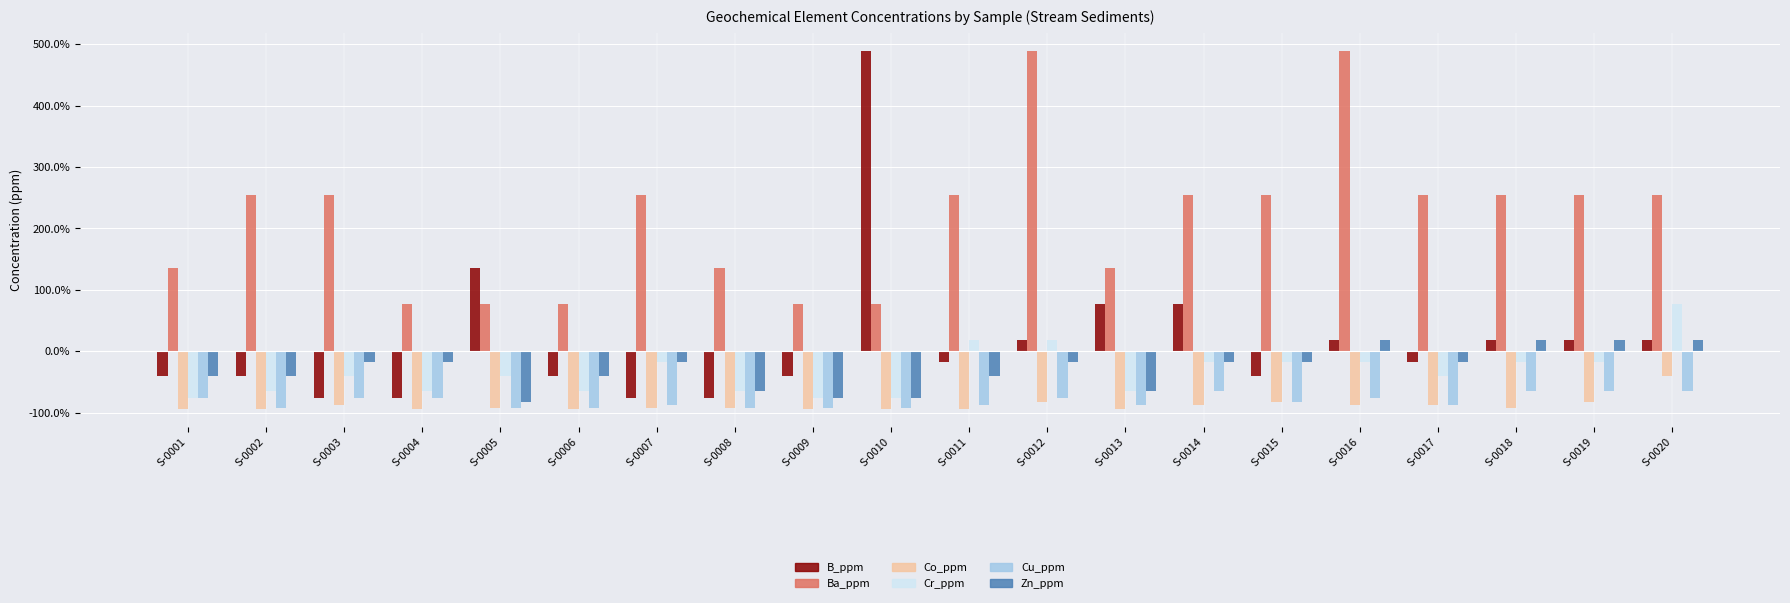

Is it true that Co_ppm equals -134.4 at S-0004?

False